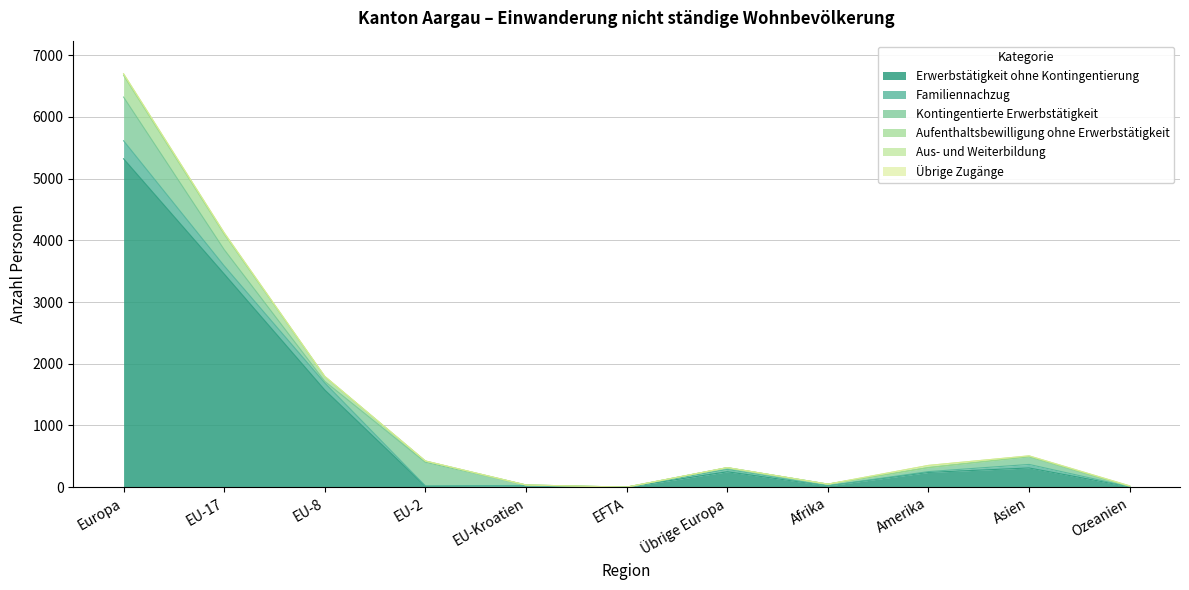

The value of Familiennachzug at Afrika is -161. True or false?

False